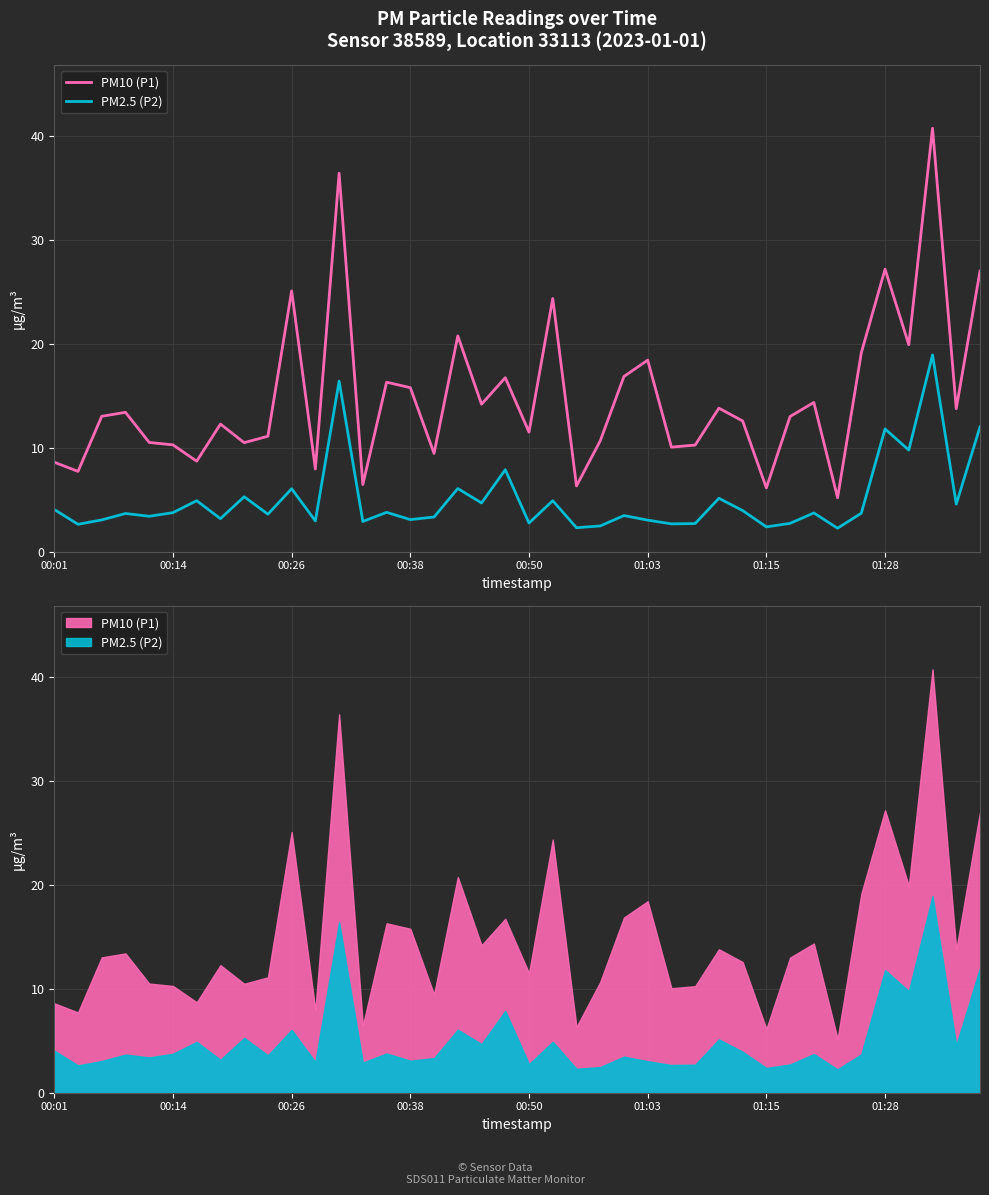

Rank the series by their average value, from lowest to highest.

PM2.5 (P2), PM10 (P1)